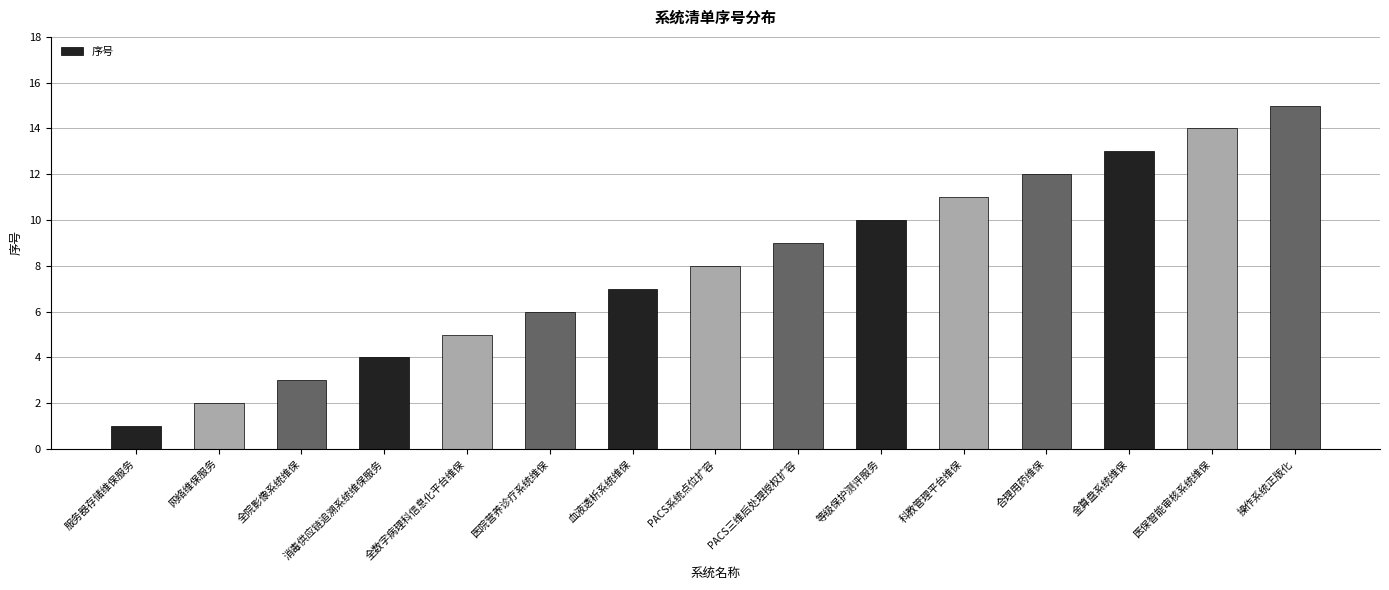

What is the change in value from 服务器存储维保服务 to 合理用药维保?

+11